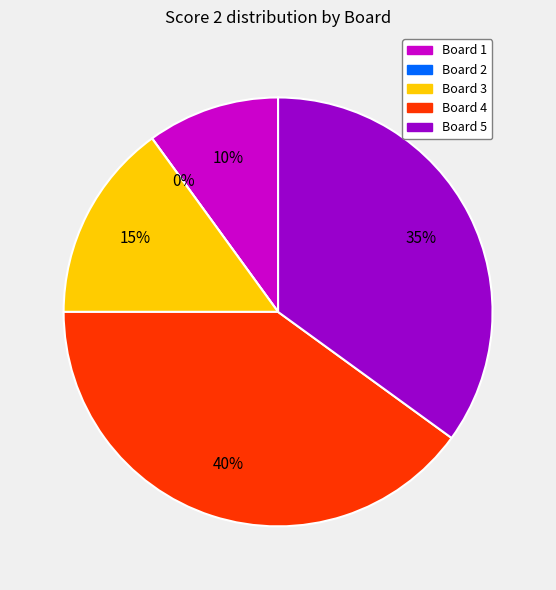

True or false: Board 1 accounts for 10% of the total.

True